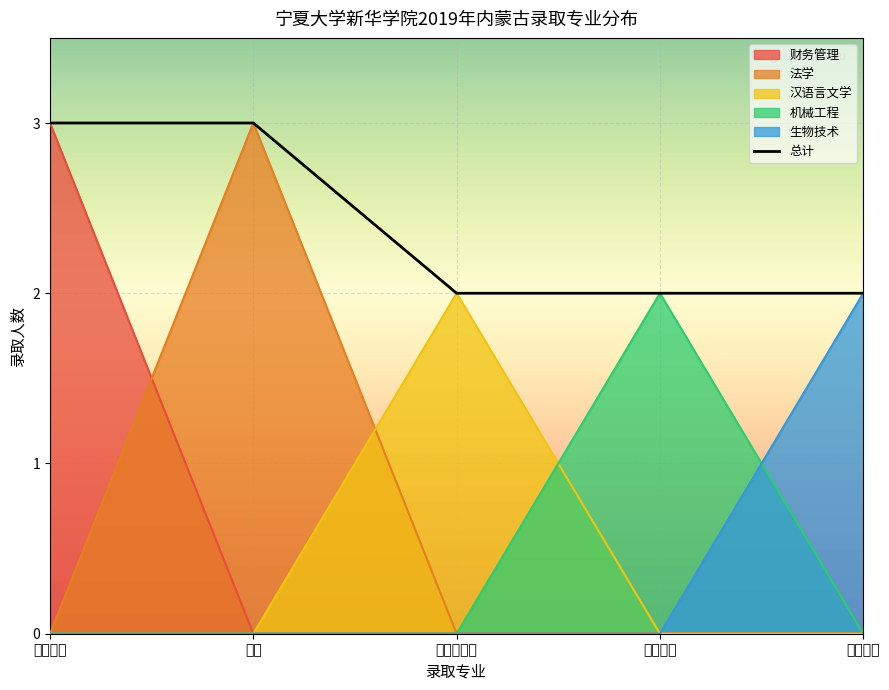

What position from the right is 生物技术?

1